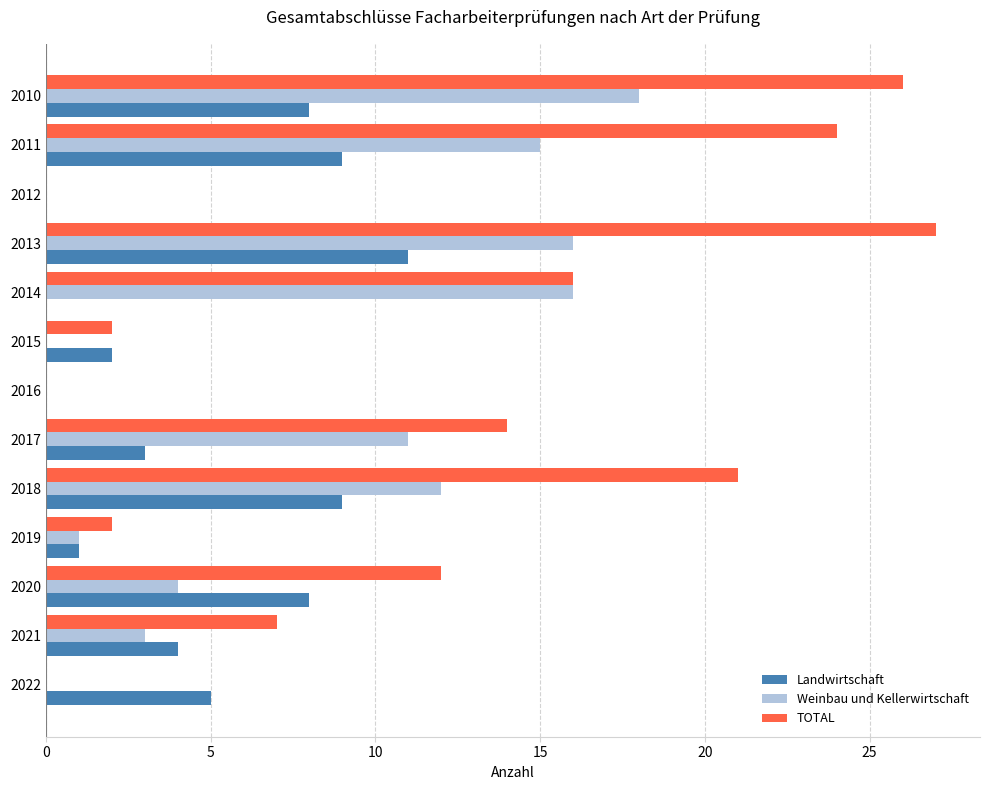

Count the number of data series in this chart.

3